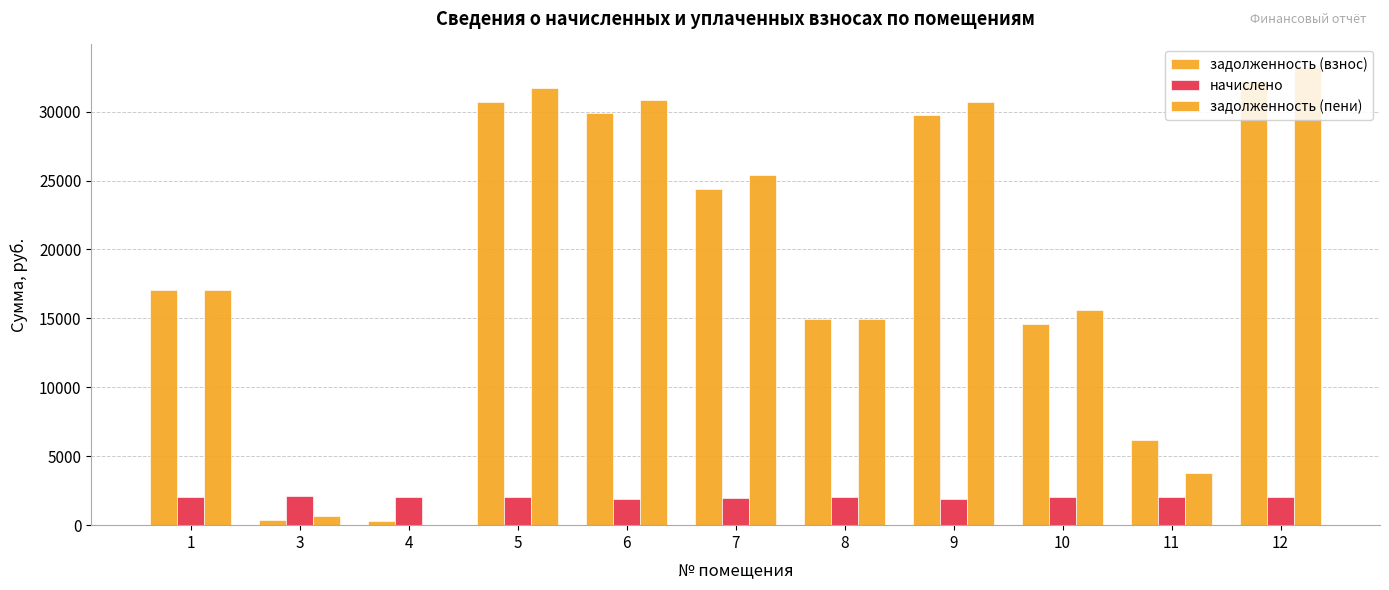

Are the bars horizontal?

No